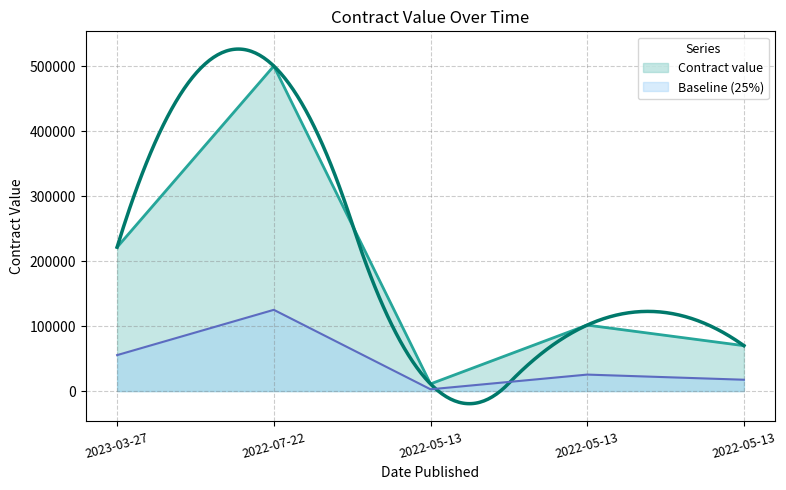

At which label is the value closest to 255531?

2023-03-27